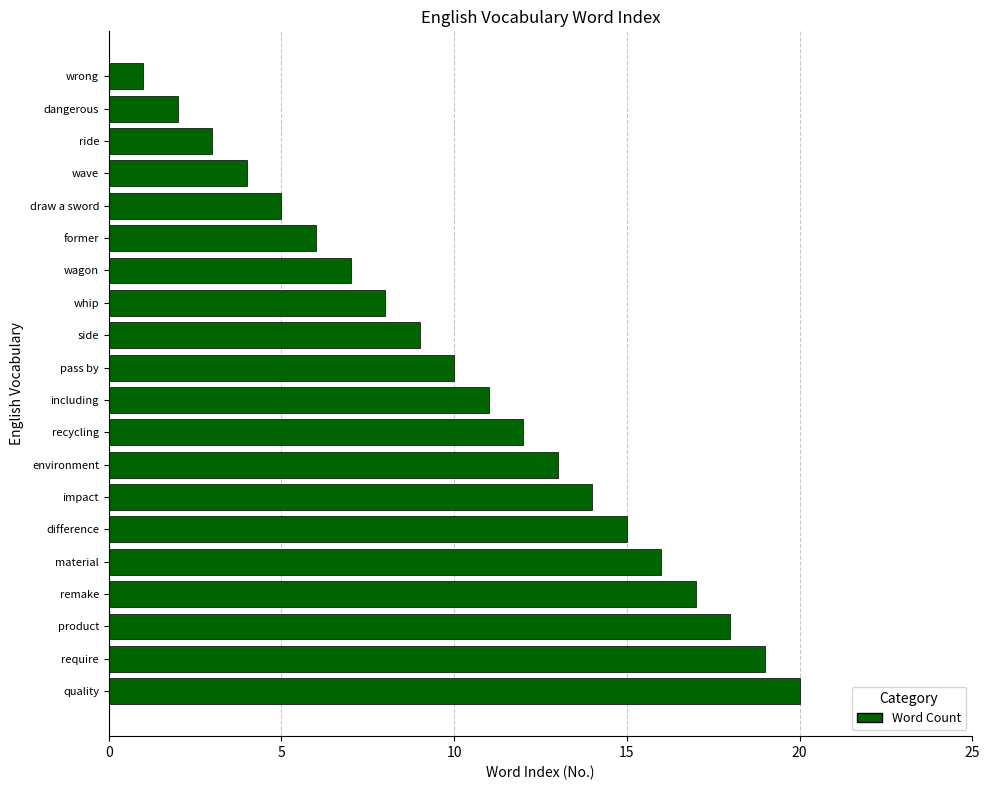

How many distinct data groups are displayed?

1